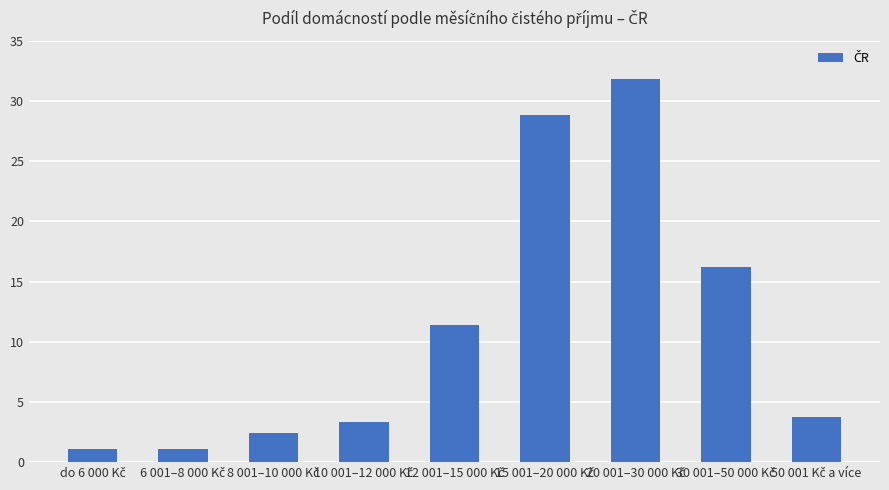

Reading left to right, what are all the values shown in this chart?

1.1	1.1	2.4	3.3	11.4	28.8	31.8	16.2	3.7